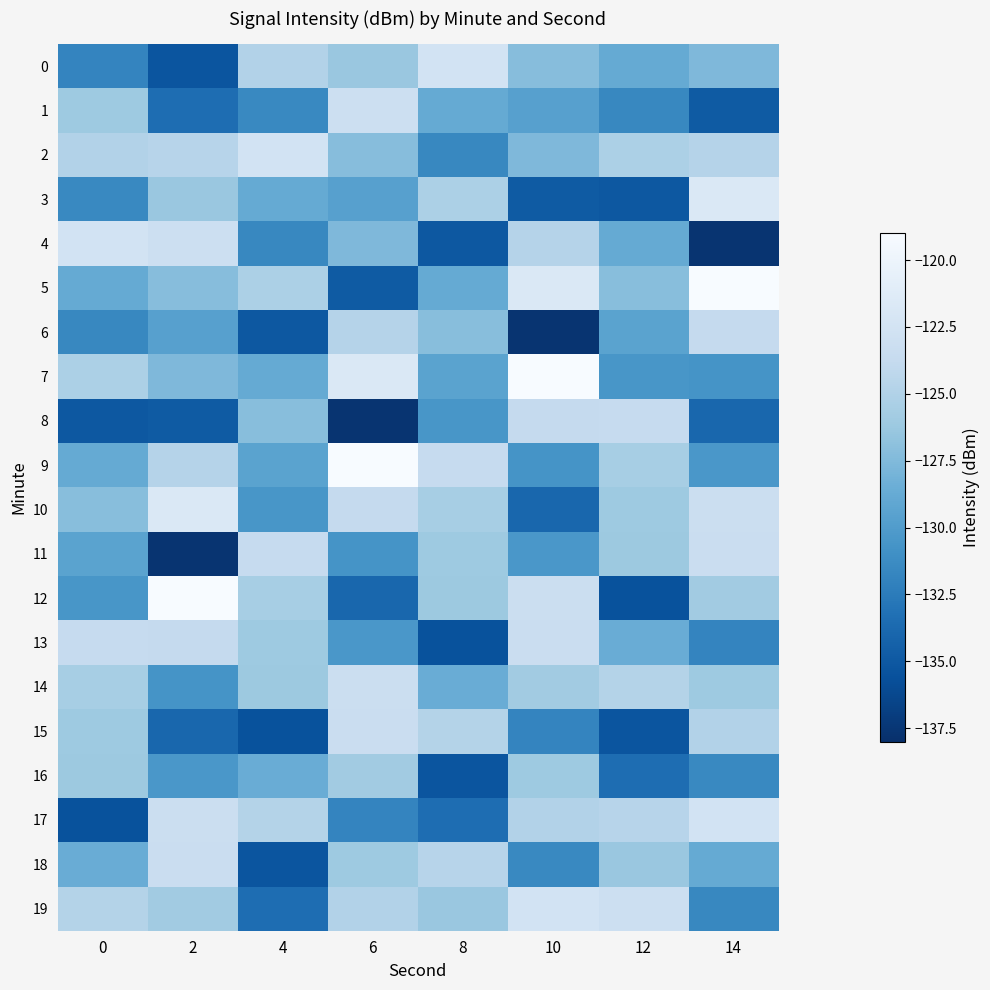

Reading left to right, list all the values displayed in this chart.

0: 0=-131.8	2=-135.3	4=-124.9	6=-126.3	8=-122.5	10=-127.2	12=-128.9	14=-127.6
1: 0=-126.1	2=-133.5	4=-131.5	6=-123.1	8=-128.9	10=-129.7	12=-131.6	14=-134.9
2: 0=-124.9	2=-124.6	4=-122.5	6=-127.2	8=-131.6	10=-127.6	12=-125.3	14=-124.7
3: 0=-131.5	2=-126.3	4=-128.9	6=-129.7	8=-125.3	10=-134.9	12=-135.1	14=-121.8
4: 0=-122.5	2=-123.1	4=-131.6	6=-127.6	8=-135.1	10=-124.7	12=-128.8	14=-137.6
5: 0=-128.9	2=-127.2	4=-125.3	6=-134.9	8=-128.8	10=-121.8	12=-127.1	14=-119.0
6: 0=-131.6	2=-129.7	4=-135.1	6=-124.7	8=-127.1	10=-137.6	12=-129.4	14=-123.8
7: 0=-125.3	2=-127.6	4=-128.8	6=-121.8	8=-129.4	10=-119.0	12=-130.5	14=-130.7
8: 0=-135.1	2=-134.9	4=-127.1	6=-137.6	8=-130.5	10=-123.8	12=-123.7	14=-134.0
9: 0=-128.8	2=-124.7	4=-129.4	6=-119.0	8=-123.7	10=-130.7	12=-125.6	14=-130.4
10: 0=-127.1	2=-121.8	4=-130.5	6=-123.8	8=-125.6	10=-134.0	12=-126.1	14=-123.2
11: 0=-129.4	2=-137.6	4=-123.7	6=-130.7	8=-126.1	10=-130.4	12=-126.2	14=-123.3
12: 0=-130.5	2=-119.0	4=-125.6	6=-134.0	8=-126.2	10=-123.2	12=-135.5	14=-125.9
13: 0=-123.7	2=-123.8	4=-126.1	6=-130.4	8=-135.5	10=-123.3	12=-128.6	14=-131.8
14: 0=-125.6	2=-130.7	4=-126.2	6=-123.2	8=-128.6	10=-125.9	12=-124.8	14=-126.1
15: 0=-126.1	2=-134.0	4=-135.5	6=-123.3	8=-124.8	10=-131.8	12=-135.3	14=-124.9
16: 0=-126.2	2=-130.4	4=-128.6	6=-125.9	8=-135.3	10=-126.1	12=-133.5	14=-131.5
17: 0=-135.5	2=-123.2	4=-124.8	6=-131.8	8=-133.5	10=-124.9	12=-124.6	14=-122.5
18: 0=-128.6	2=-123.3	4=-135.3	6=-126.1	8=-124.6	10=-131.5	12=-126.3	14=-128.9
19: 0=-124.8	2=-125.9	4=-133.5	6=-124.9	8=-126.3	10=-122.5	12=-123.1	14=-131.6